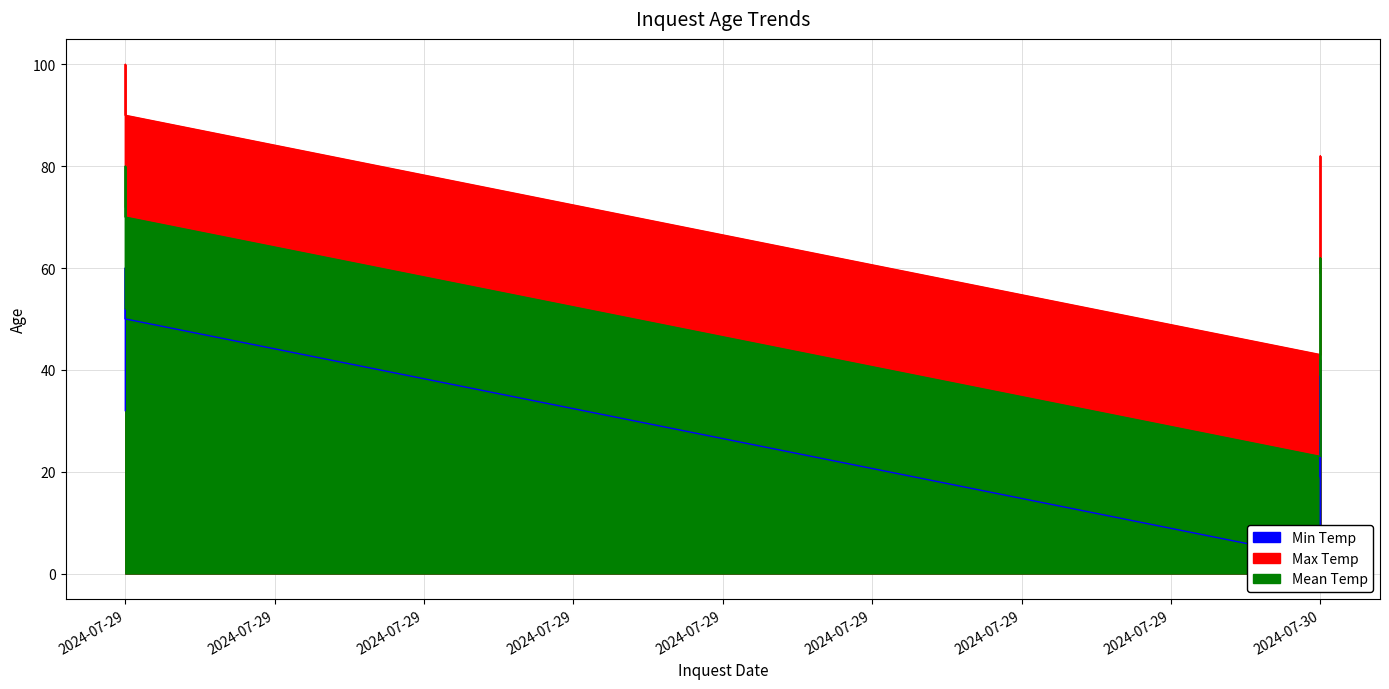

Count the number of categories in the chart.

9